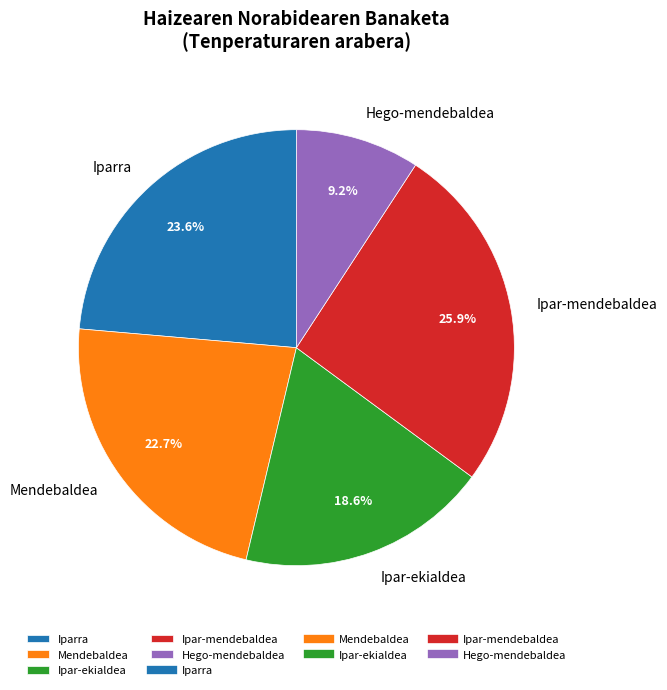

Rank the categories by value from highest to lowest.

Ipar-mendebaldea, Iparra, Mendebaldea, Ipar-ekialdea, Hego-mendebaldea